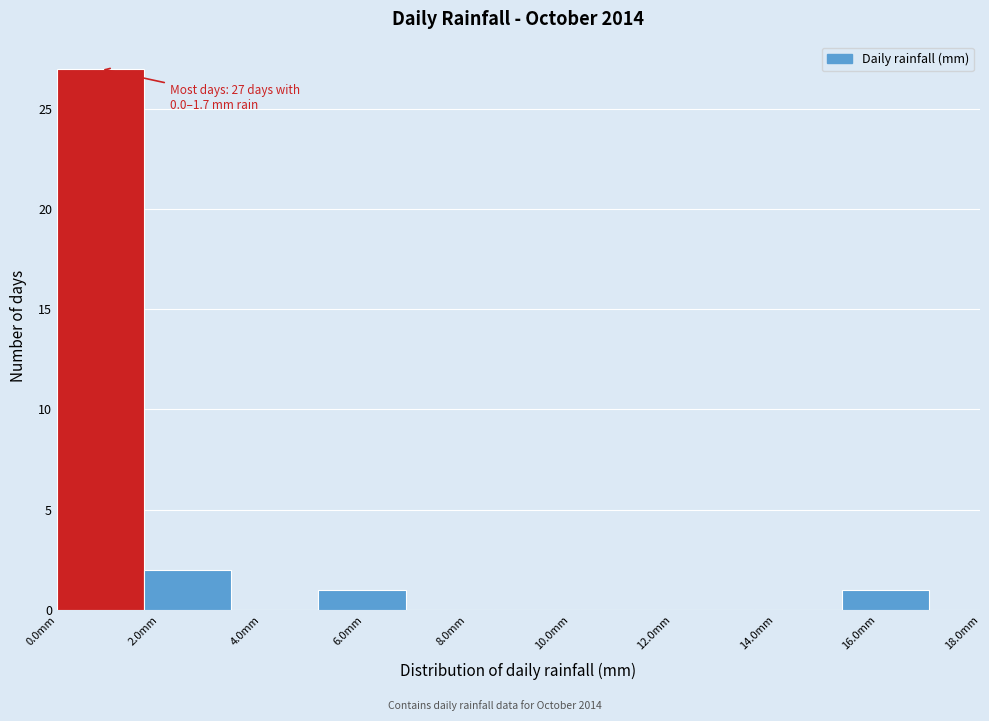

Over which range of the x-axis is the bar tallest?

0.0 to 1.7